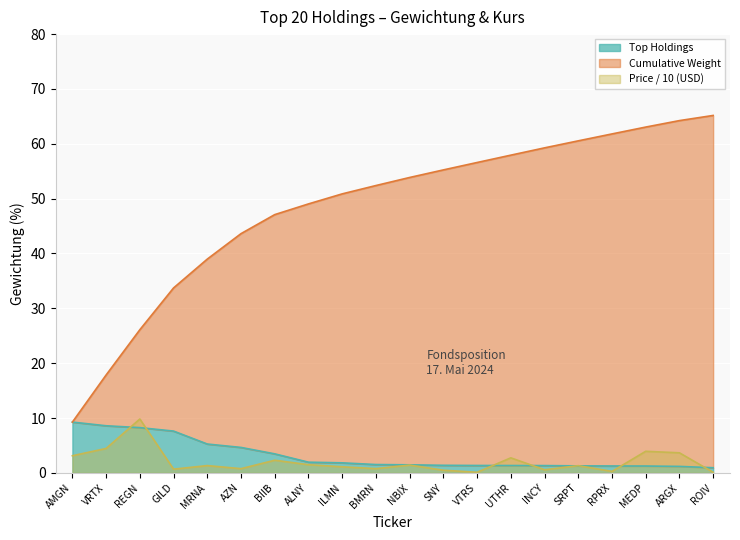

List the series in order of their peak value, highest first.

Cumulative Weight, Price (USD), Top Holdings